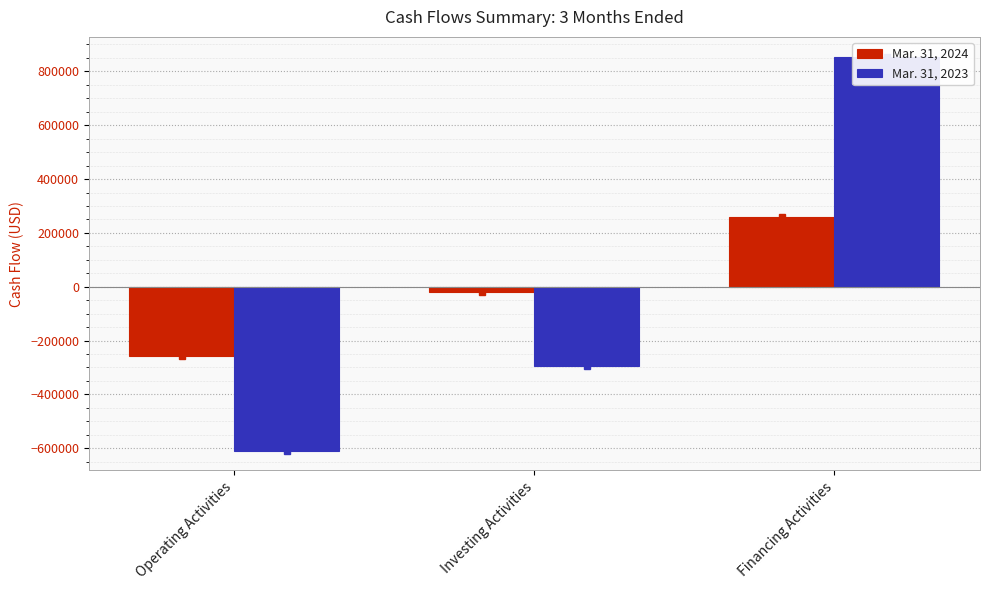

At which label does Mar. 31, 2023 first exceed -294659?

Financing Activities